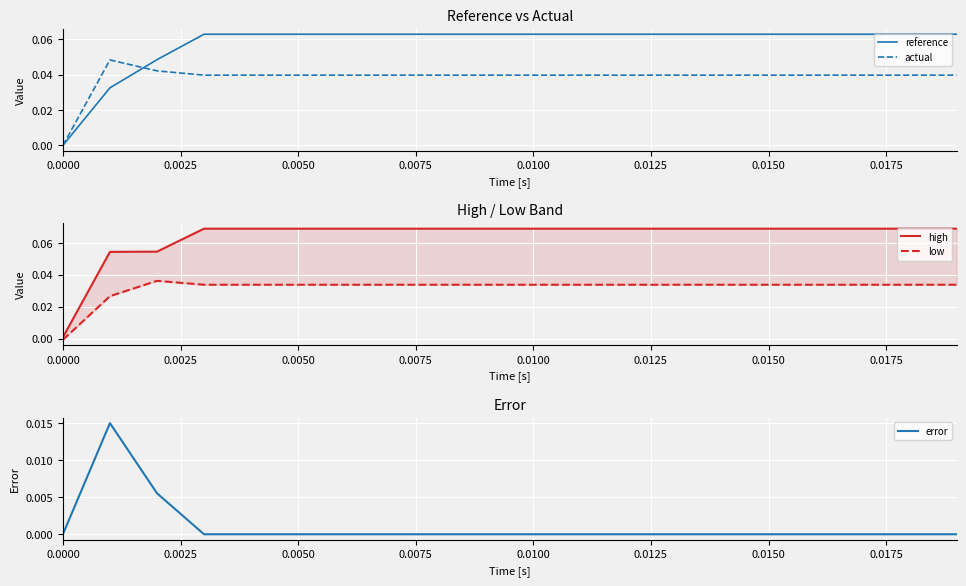

True or false: low has more than 2 interior local peaks.

False